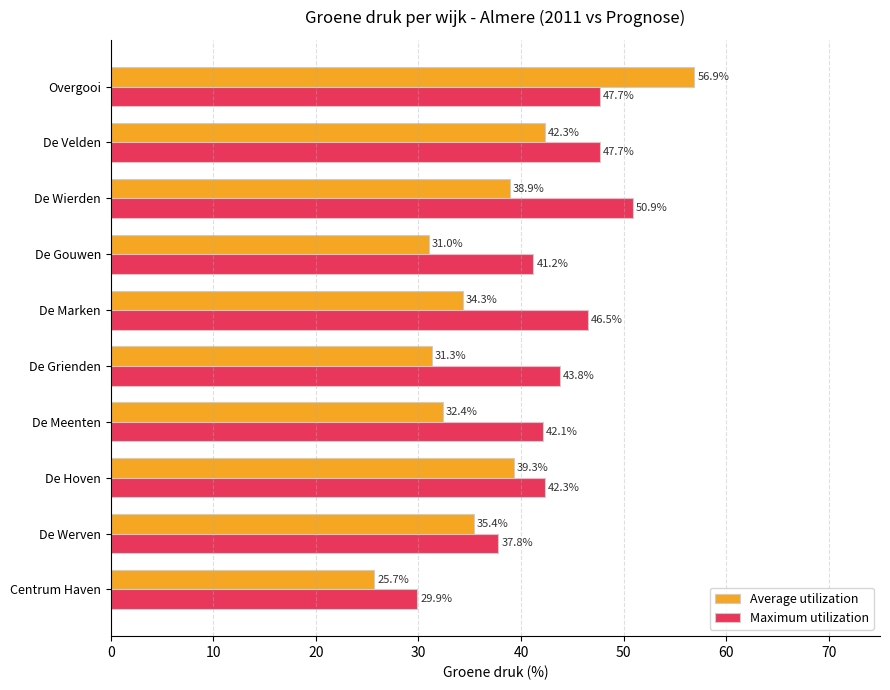

Which series has the largest range (max minus min)?

Average utilization